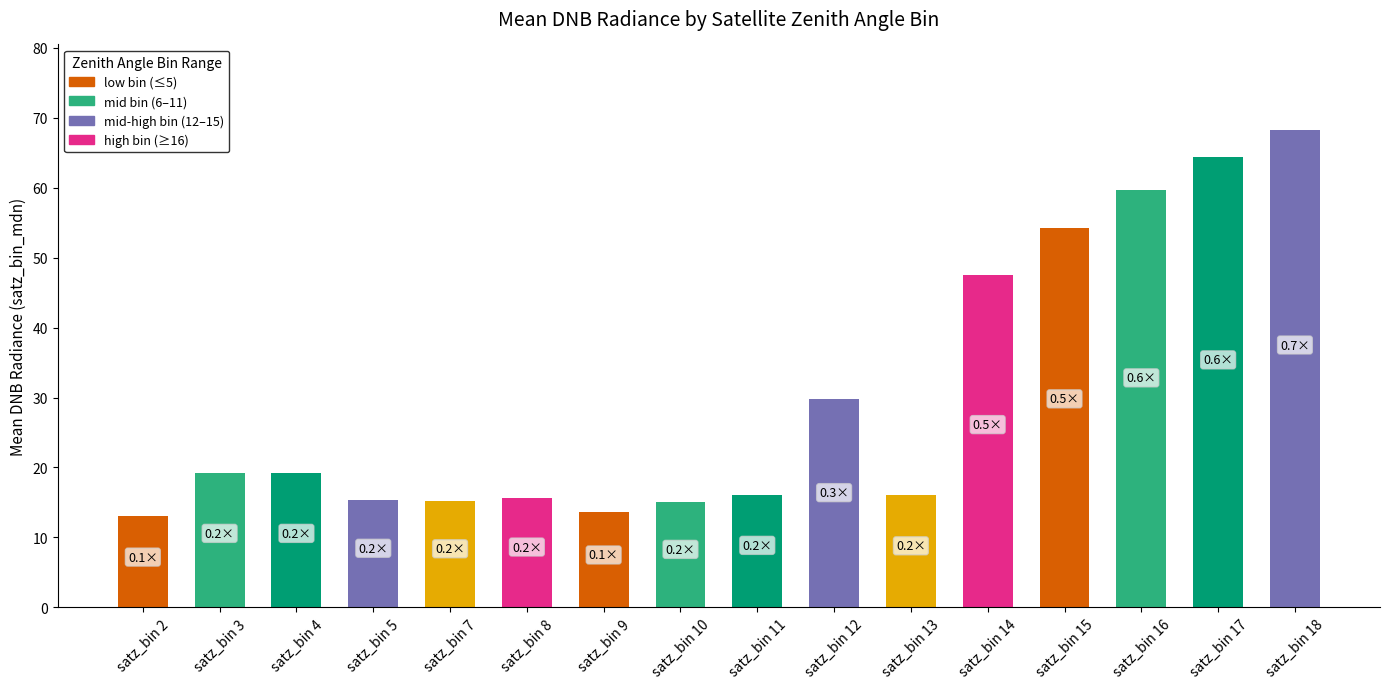

How many data points are above 19?

8